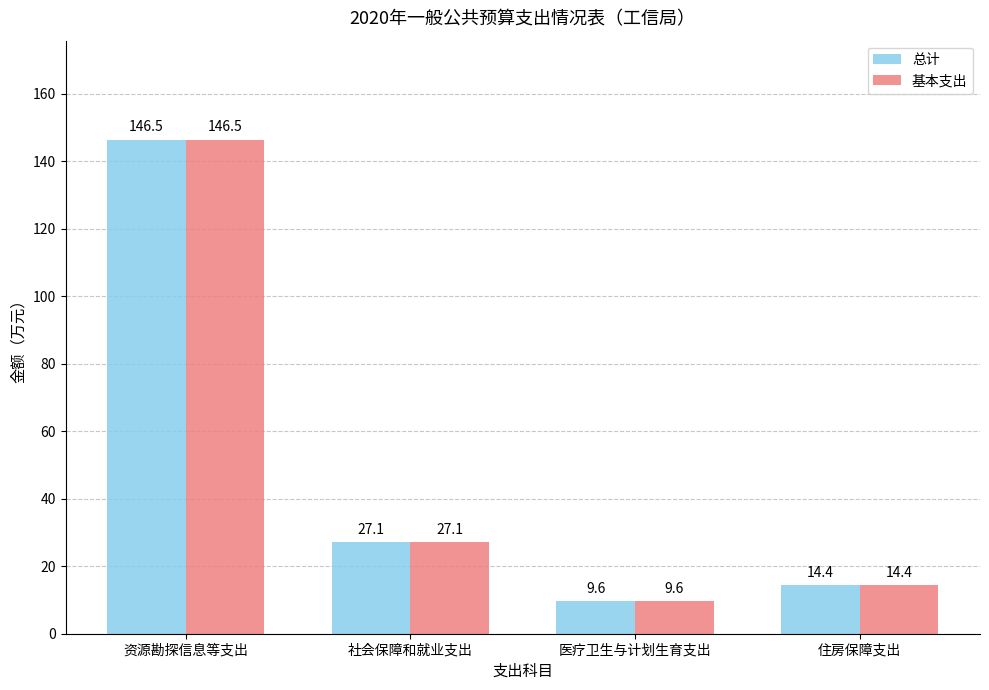

At which category is the sum across all series the highest?

资源勘探信息等支出